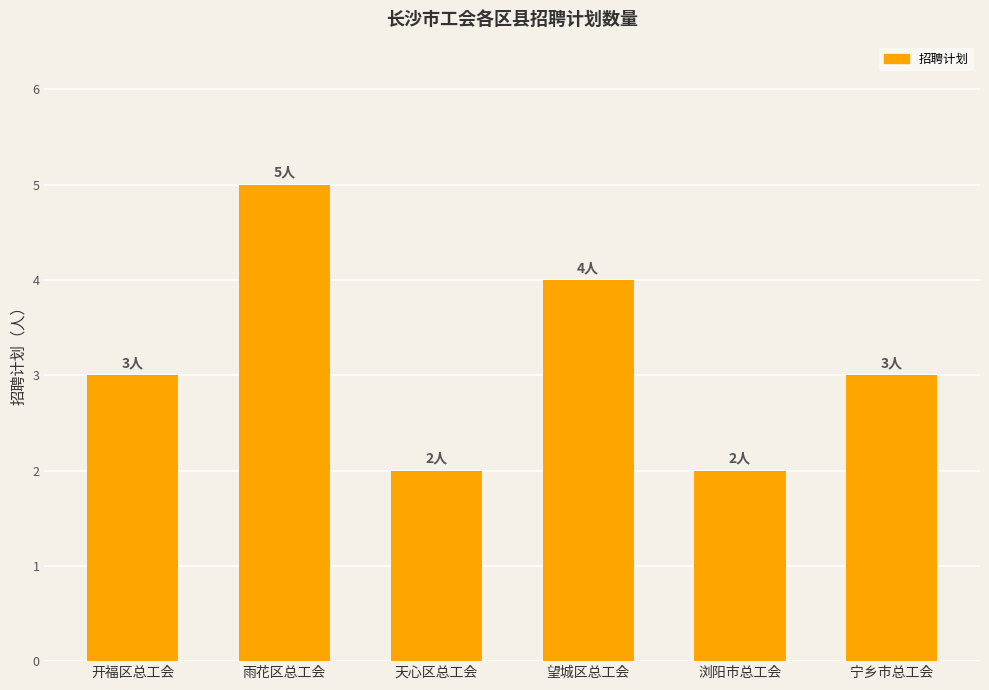

What is the difference between the maximum and minimum values?

3